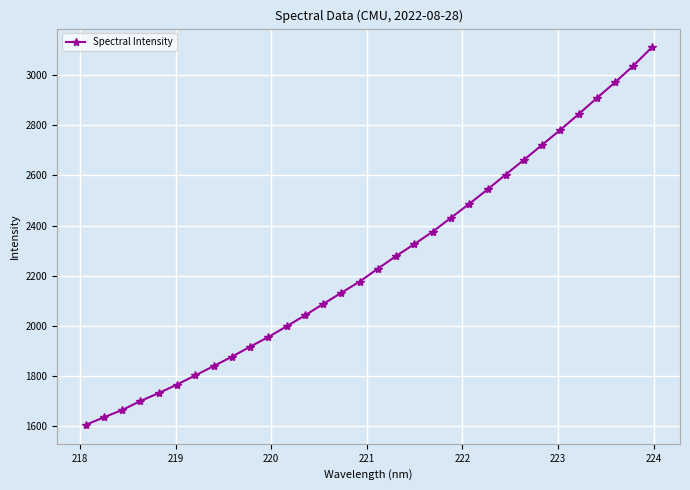

What is the sum of all values?

72234.0